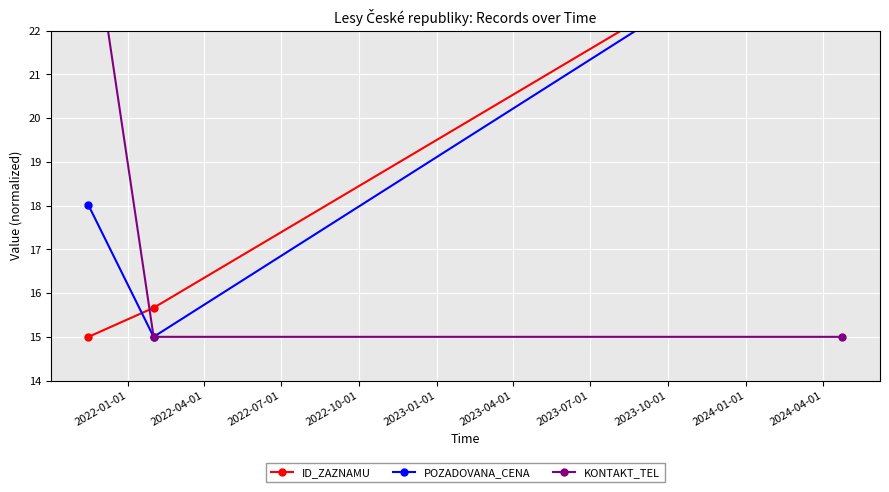

How many lines are shown in the chart?

3